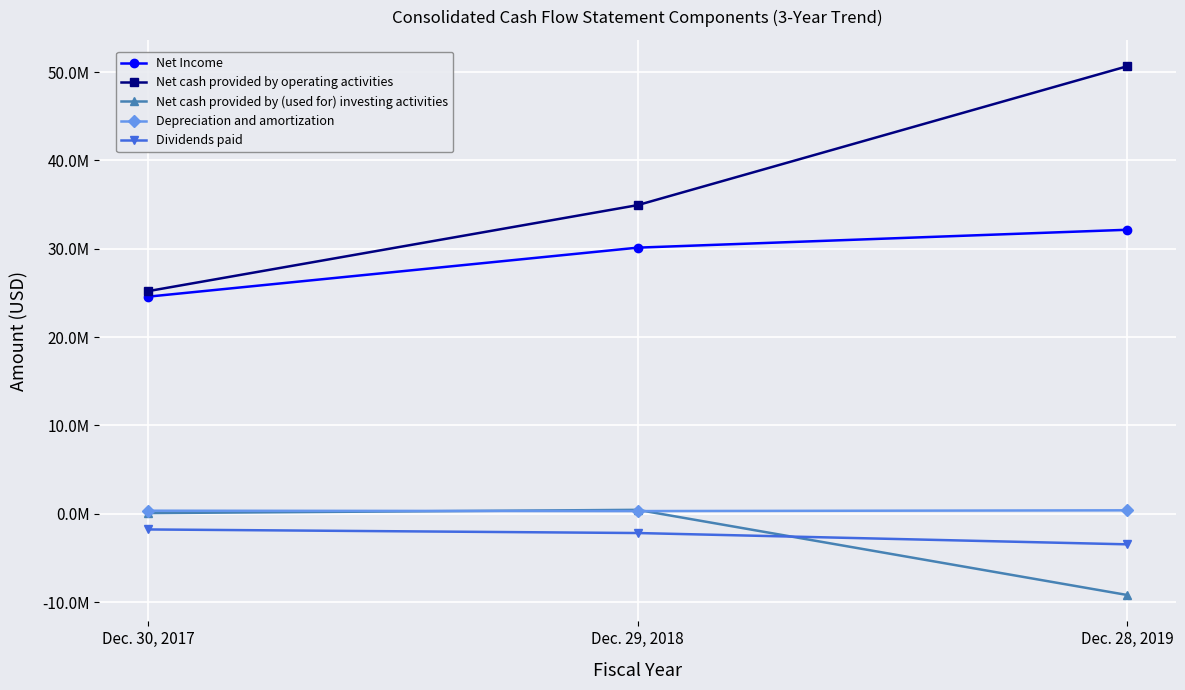

What are all the series names shown in the legend?

Net Income, Net cash provided by operating activities, Net cash provided by (used for) investing activities, Depreciation and amortization, Dividends paid